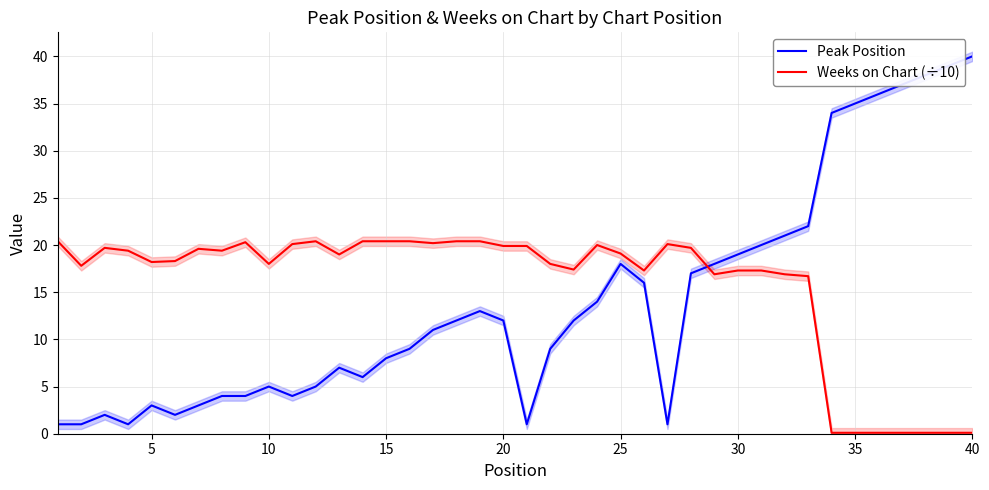

What is the lowest value of the Peak Position series?

1.0